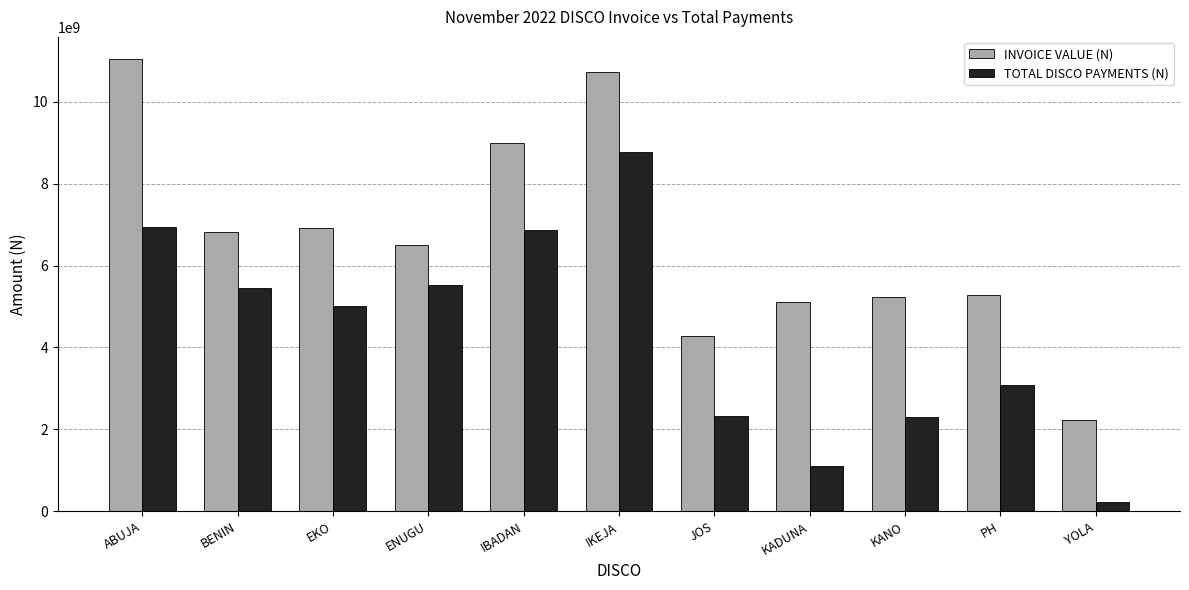

How many data points does each series have?

11